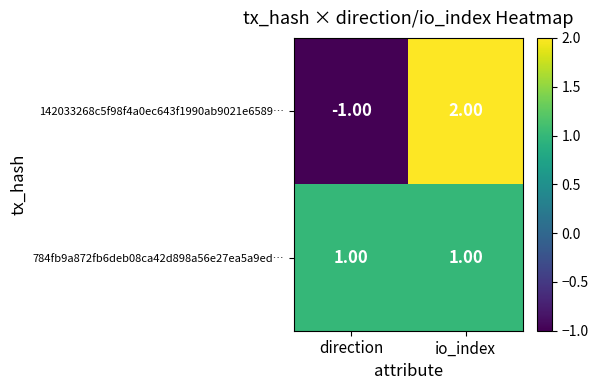

Rank the series at direction from highest to lowest value.

784fb9a872fb6deb08ca42d898a56e27ea5a9ed…, 142033268c5f98f4a0ec643f1990ab9021e6589…